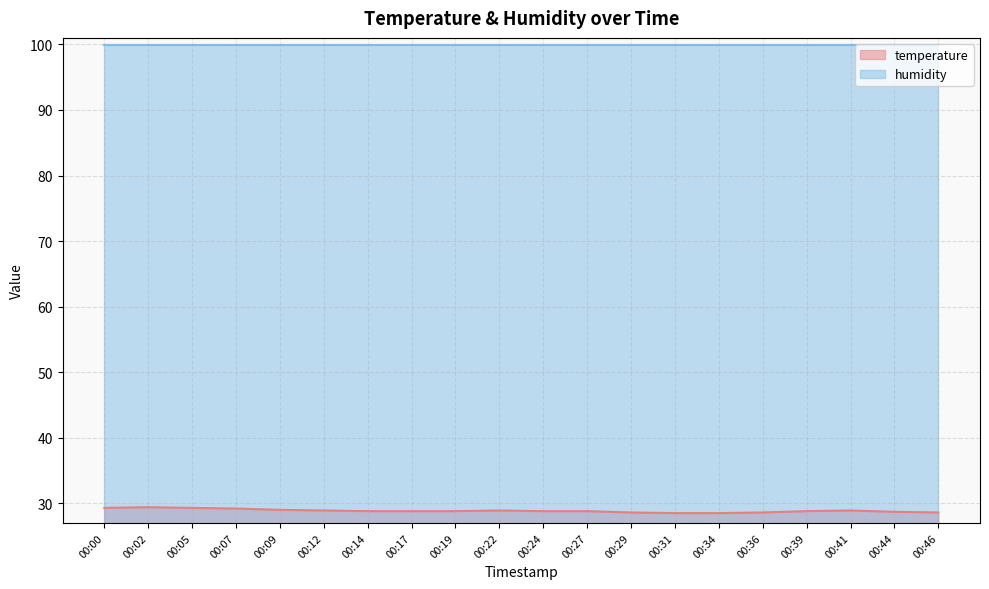

How many series are shown in this chart?

2